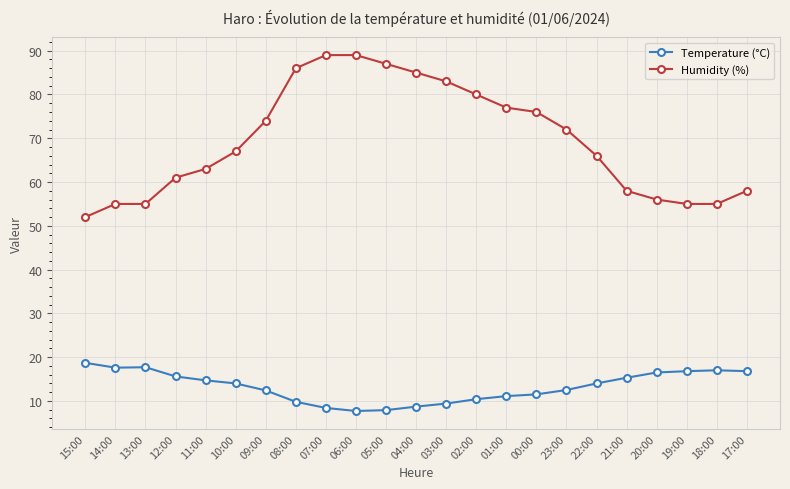

Which series has the largest total across all categories?

Humidity (%)